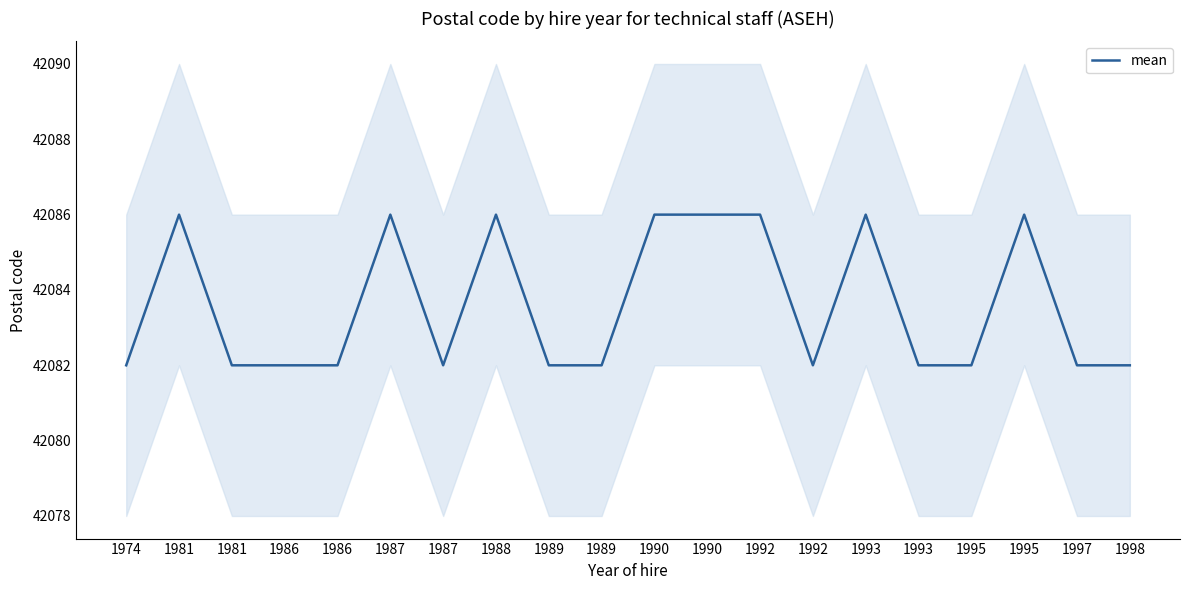

How many points are higher than both their immediate neighbors (excluding endpoints)?

5